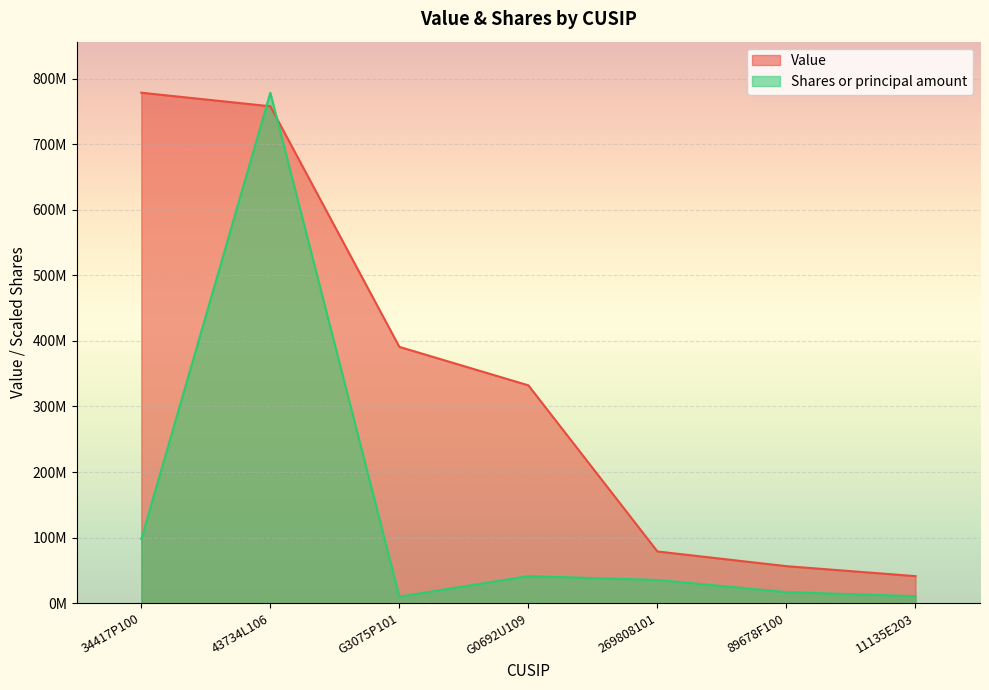

What is the approximate value of Value at 43734L106?

757682000.0